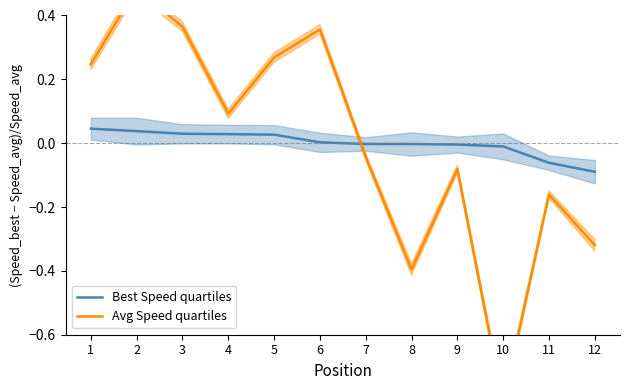

How many negative values does the Best Speed quartiles series have?

6